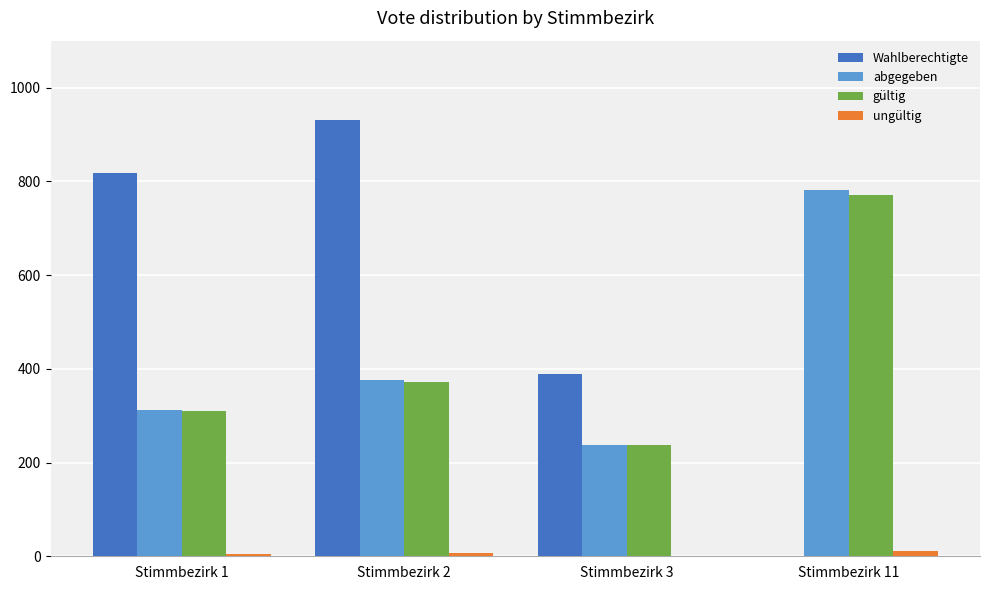

How many data points does each series have?

4